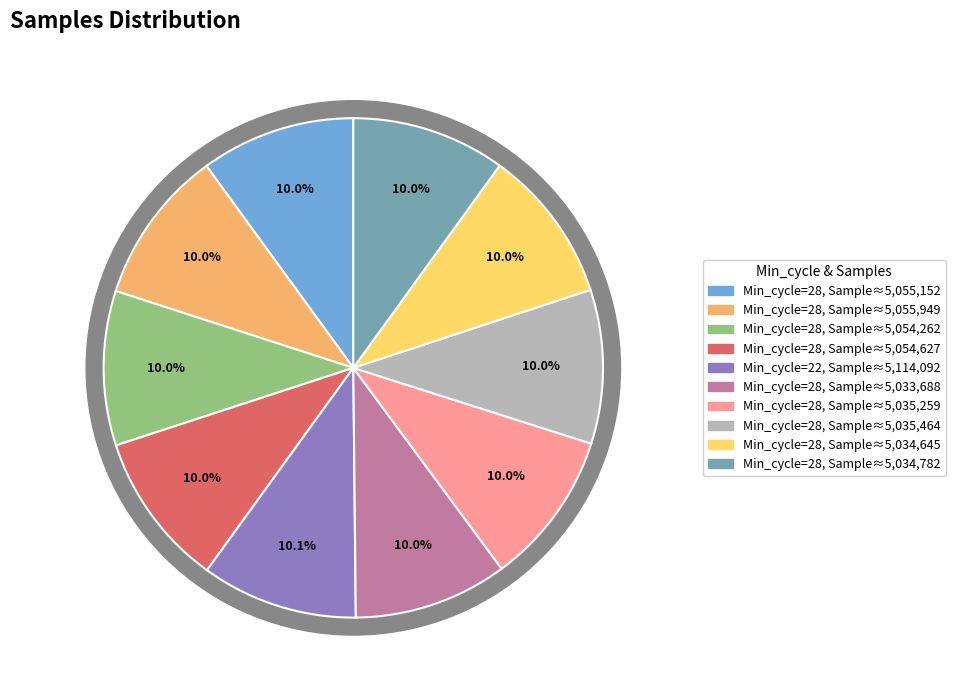

To the nearest percent, what portion does 28 represent?

10%